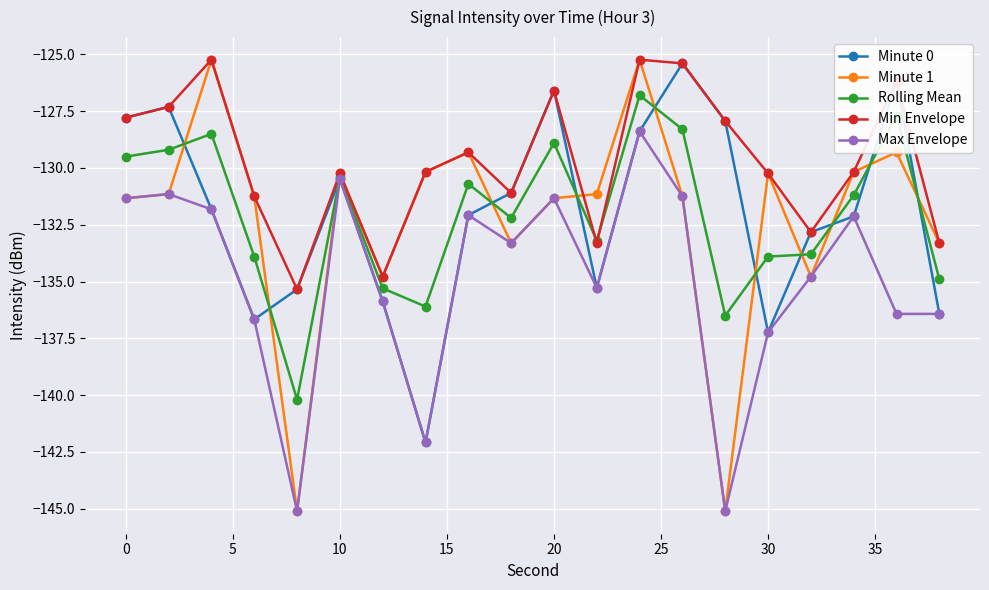

What is the lowest value of the Rolling Mean series?

-140.2